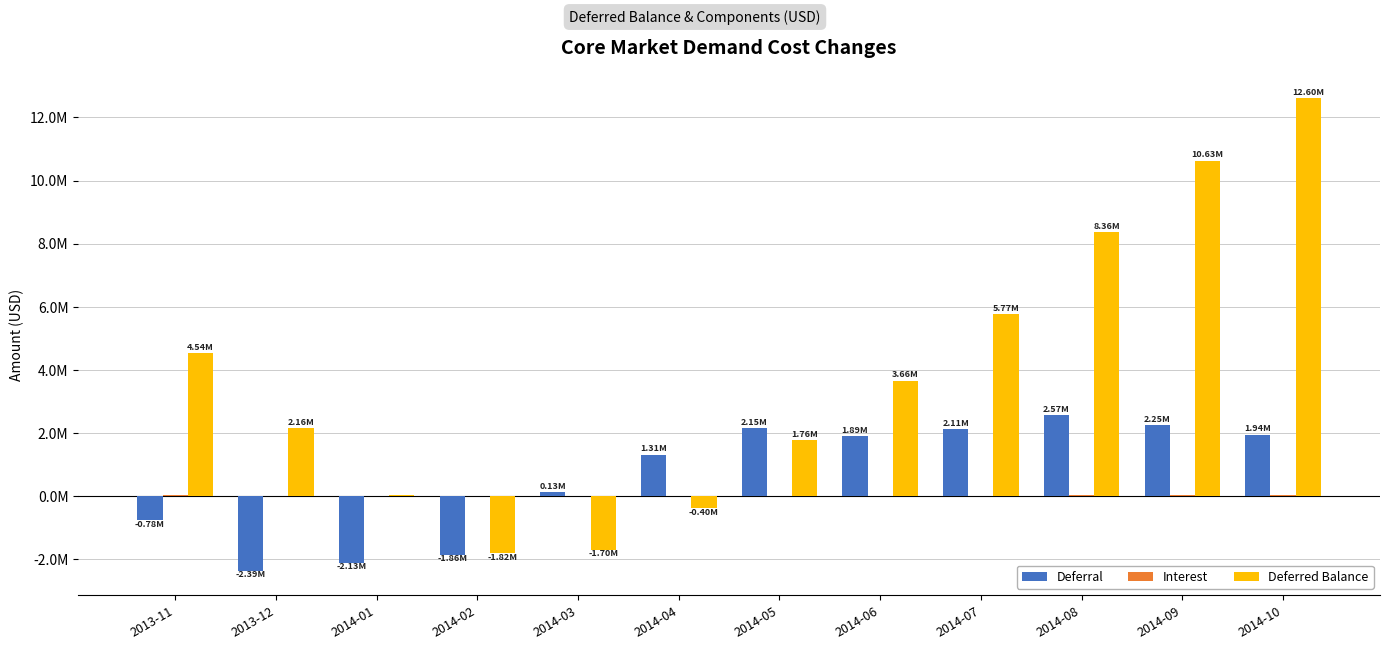

Does the chart contain stacked bars?

No